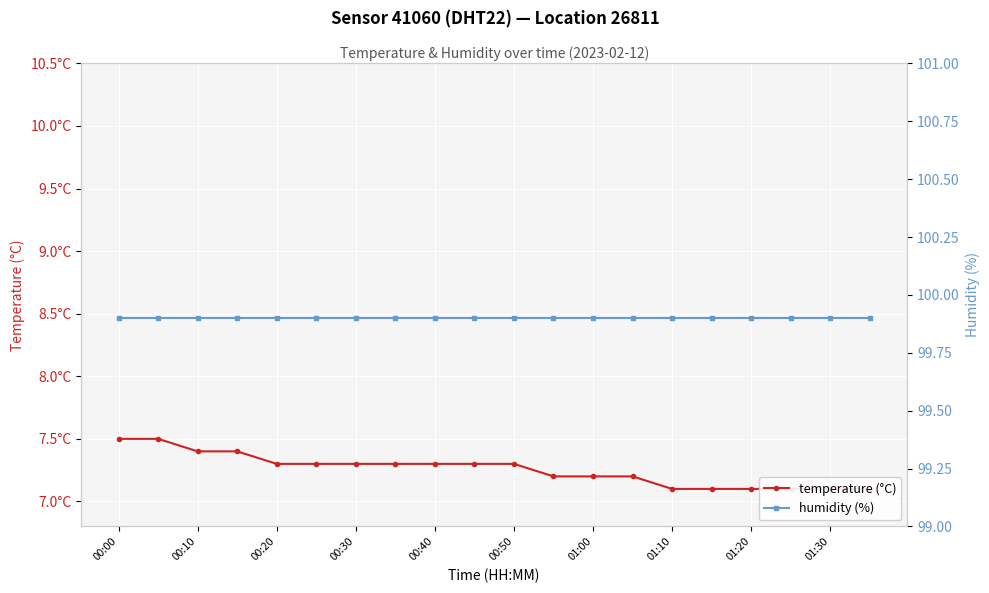

Which has a higher value, 01:10 or 00:10?

00:10